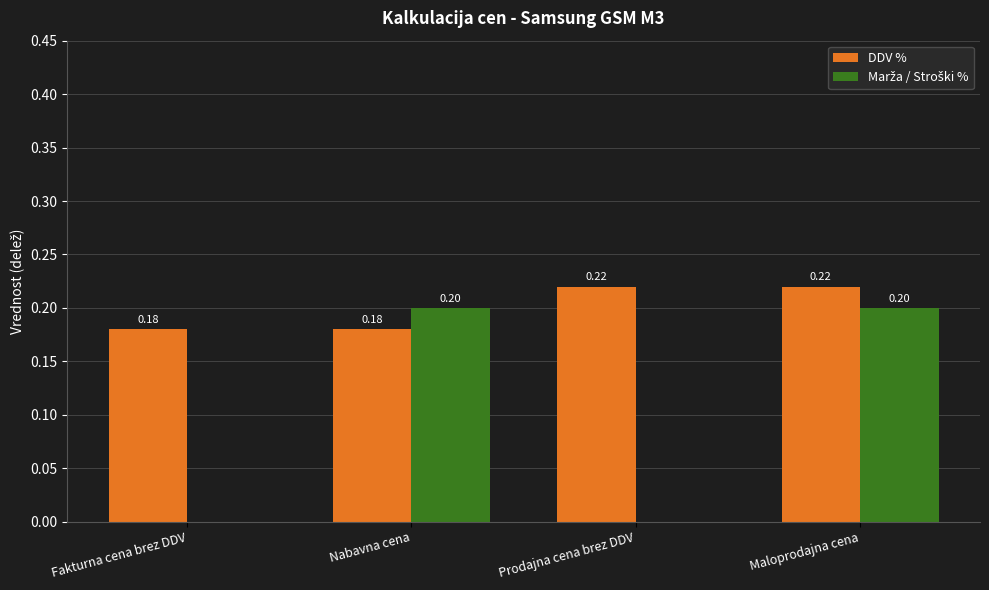

Count the number of data series in this chart.

2